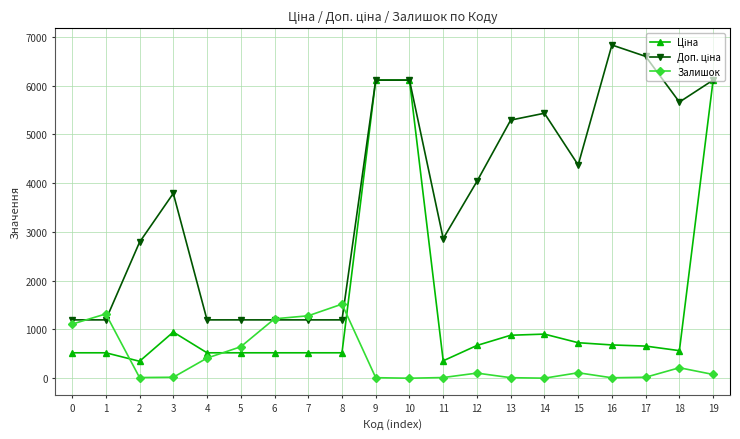

Between 1 and 5, which series saw the biggest shift?

Залишок